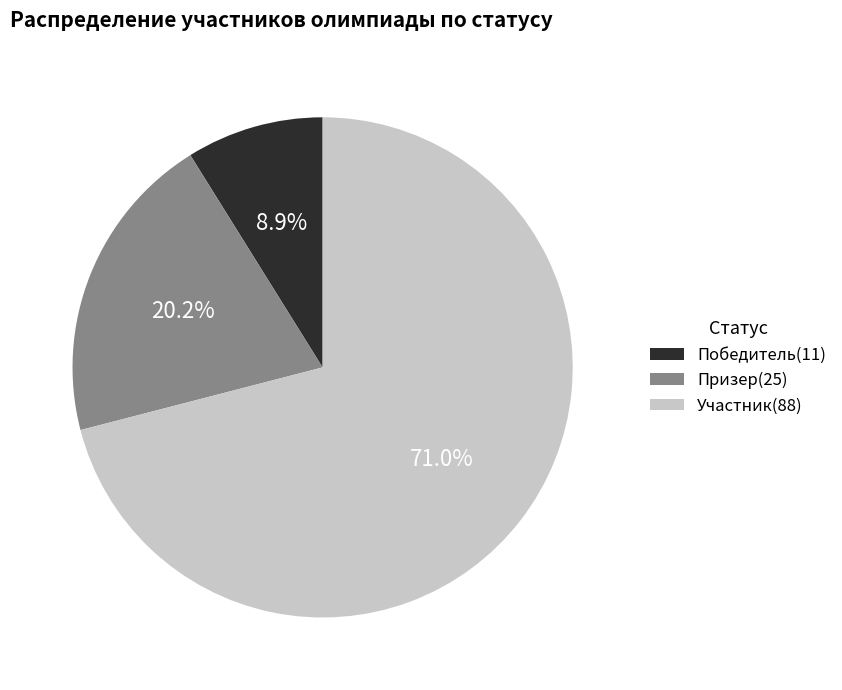

What is the majority slice?

Участник